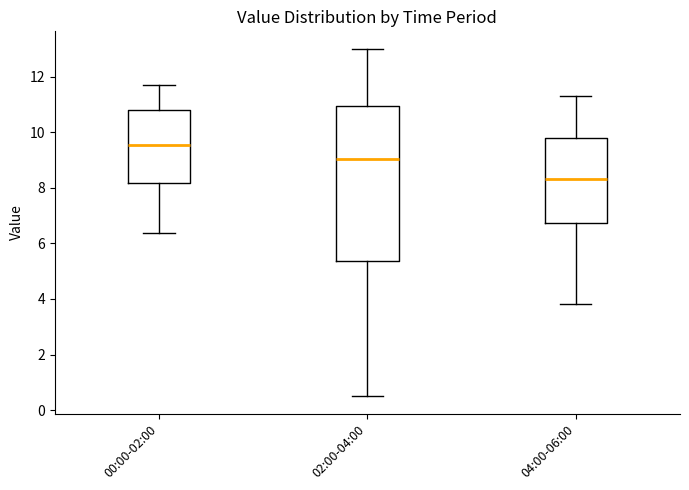

Reading left to right, read every box against the y-axis: the position of its median line, the range the box covers, and the ends of its whiskers. The values are not printed on the chart, so give them approximately, as read against the axis.

00:00-02:00: median 9.6, box 8.2 to 10.8, whiskers 6.4 to 11.8
02:00-04:00: median 9.0, box 5.4 to 11.0, whiskers 0.6 to 13.0
04:00-06:00: median 8.4, box 6.8 to 9.8, whiskers 3.8 to 11.4